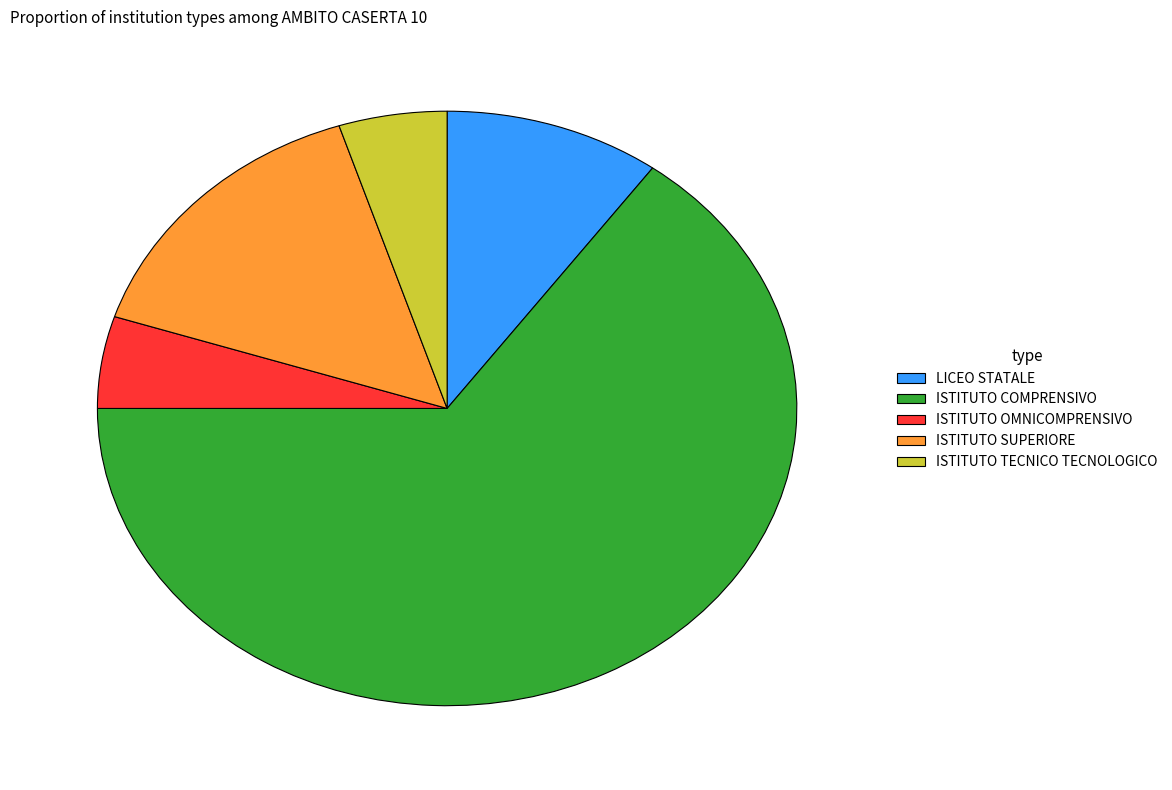

Which category has the biggest portion of the pie?

ISTITUTO COMPRENSIVO